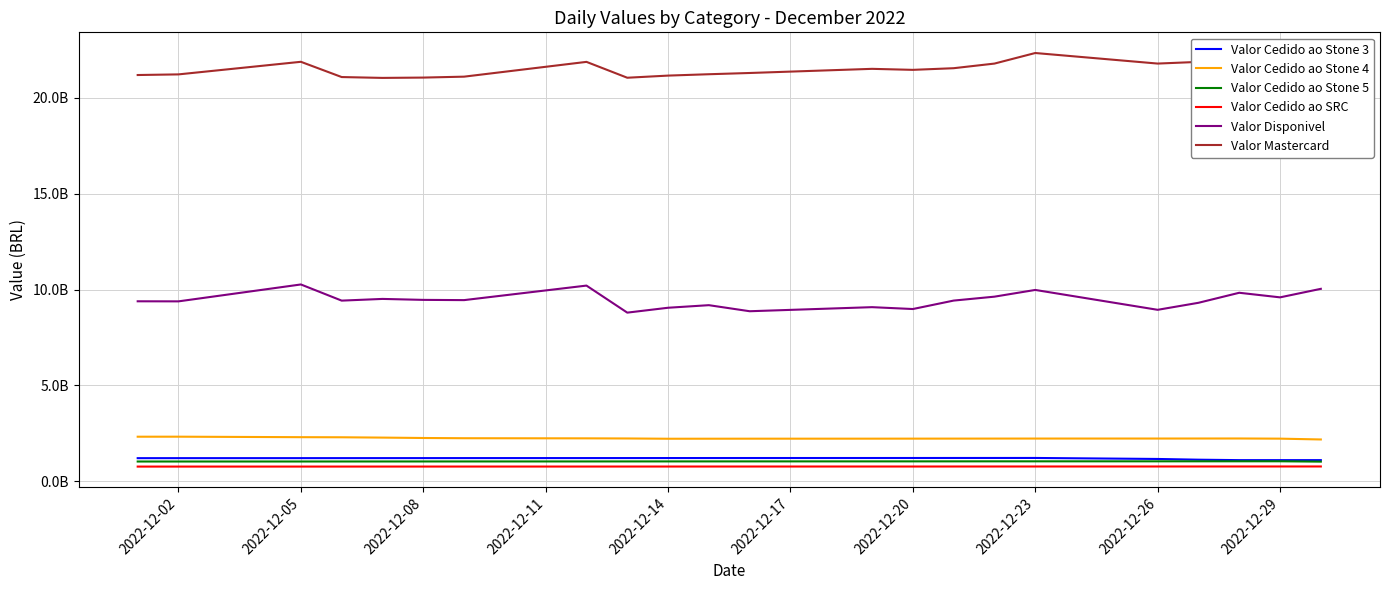

What is the sum of all Valor Disponivel values?

207831716393.4